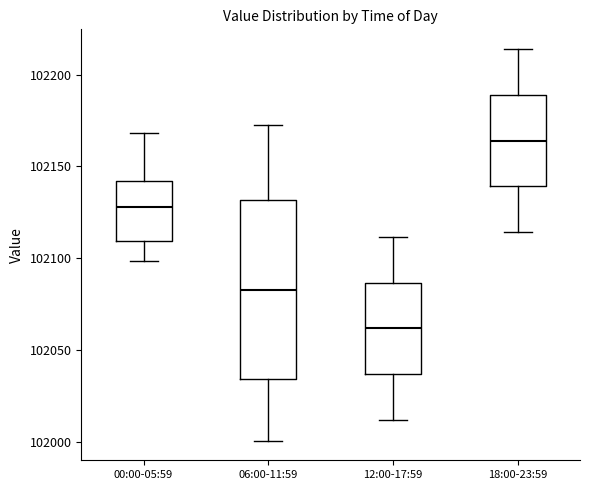

Which box's median line is the highest?

18:00-23:59